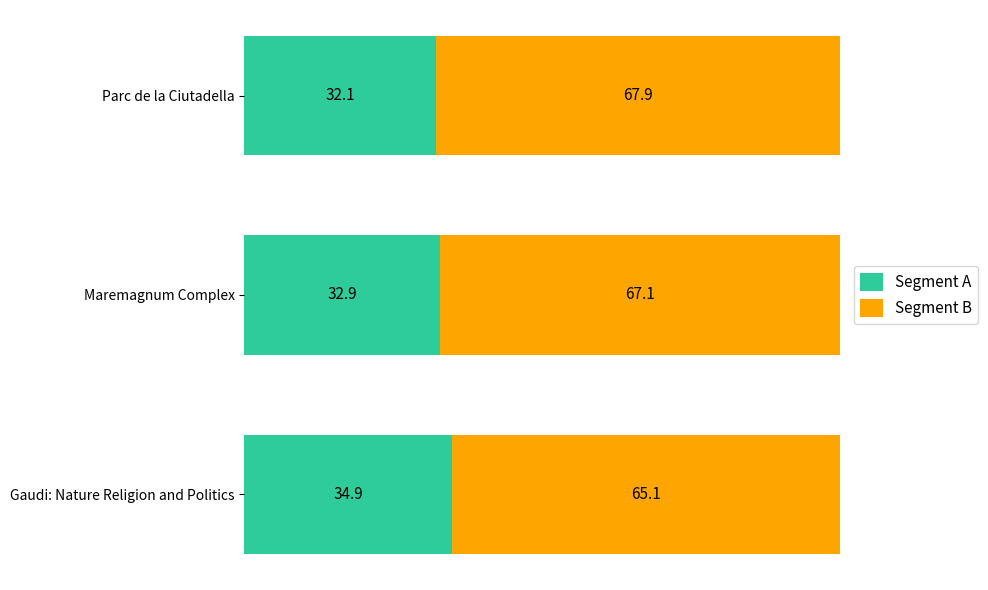

List the labels in order of Segment A value, largest first.

Gaudi: Nature Religion and Politics, Maremagnum Complex, Parc de la Ciutadella